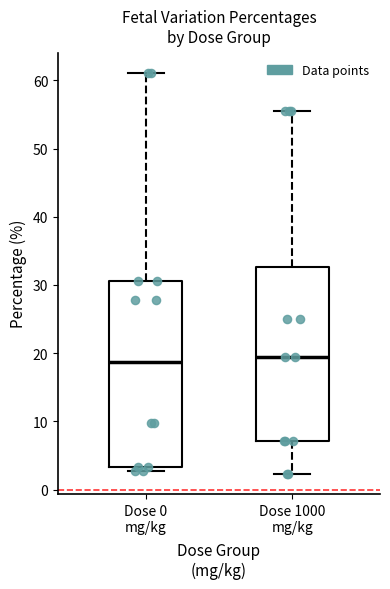

Where is the upper edge of the box for Dose 0 mg/kg on the y-axis? The values are not printed on the chart, so give them approximately, as read against the axis.

31